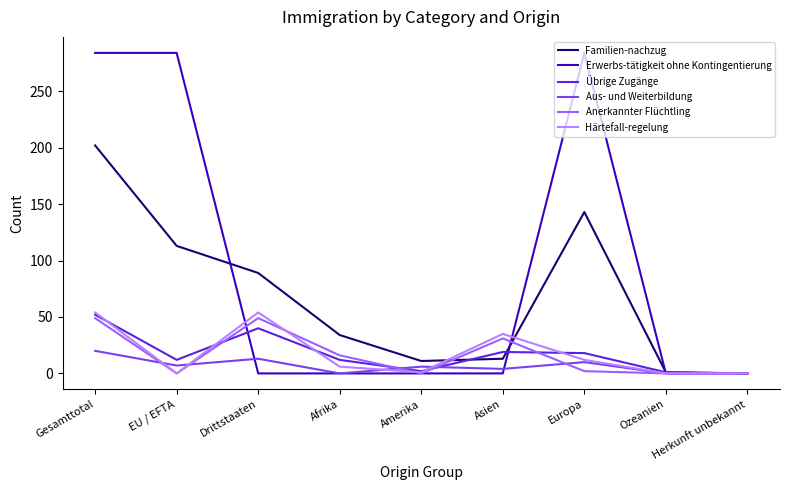

The value of Übrige Zugänge at Amerika is 2. True or false?

True